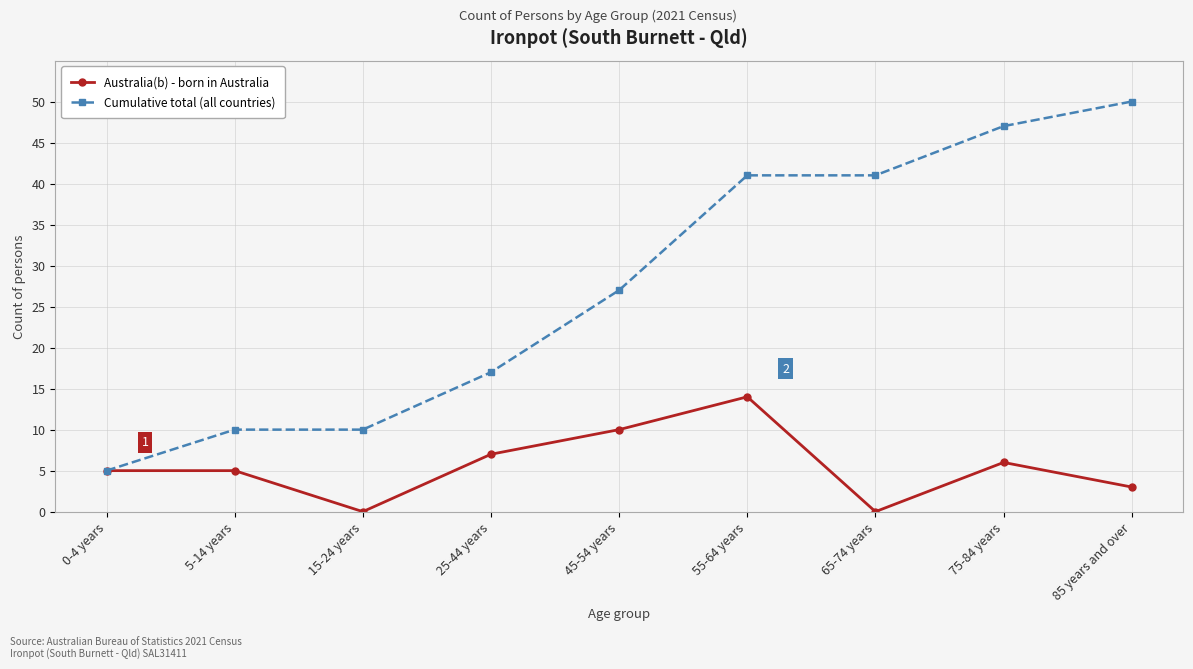

True or false: Australia(b) - born in Australia has more than 1 points higher than both neighbors.

True